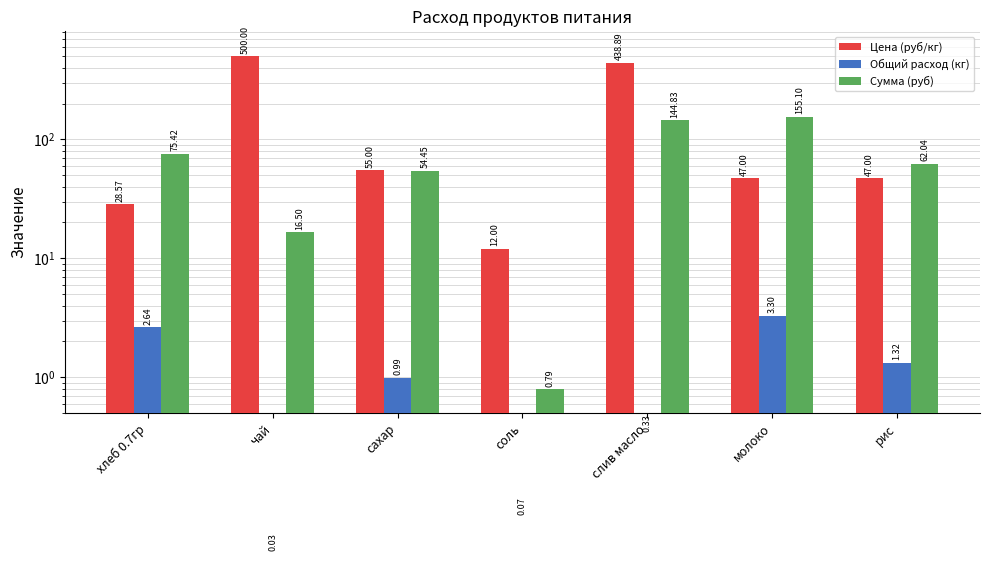

What is the greatest value displayed?

500.0